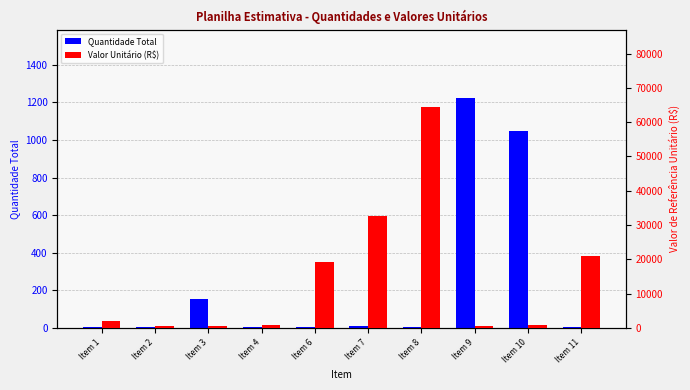

What is the difference between the second highest and second lowest values in the Quantidade Total series?

1043.0